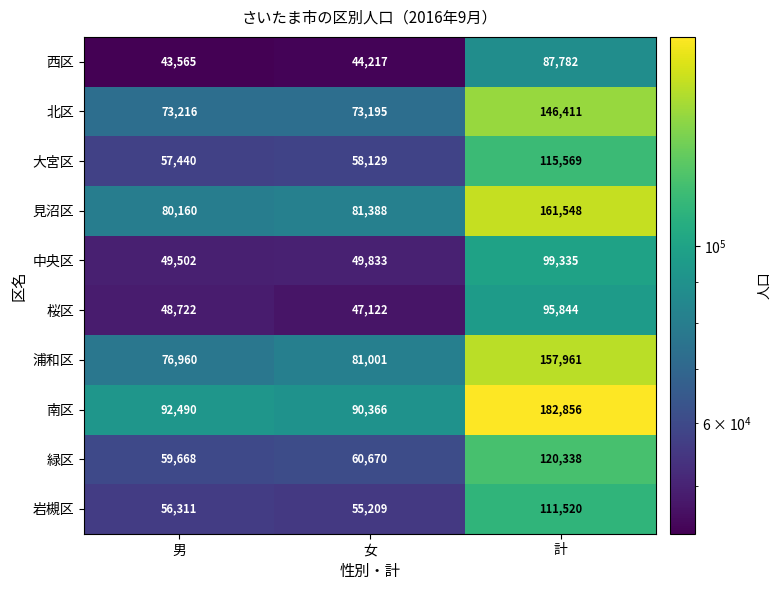

Reading left to right, extract all data points from this chart.

西区: 43565	44217	87782
北区: 73216	73195	146411
大宮区: 57440	58129	115569
見沼区: 80160	81388	161548
中央区: 49502	49833	99335
桜区: 48722	47122	95844
浦和区: 76960	81001	157961
南区: 92490	90366	182856
緑区: 59668	60670	120338
岩槻区: 56311	55209	111520